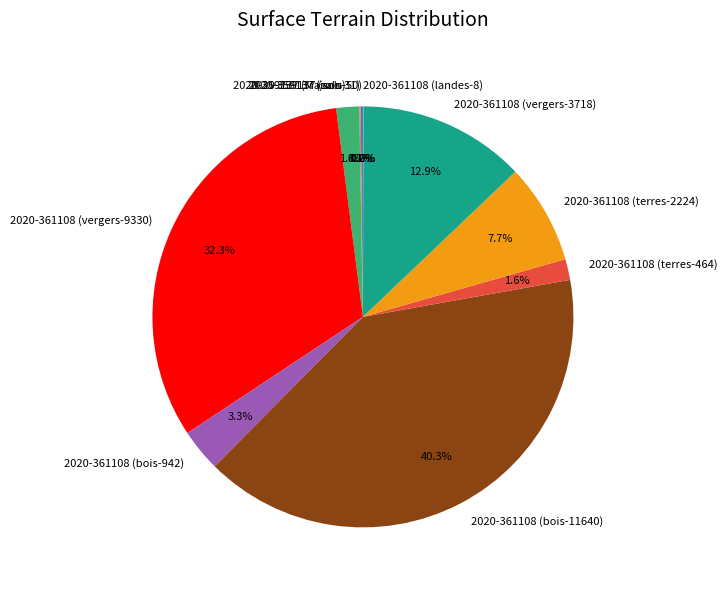

To the nearest percent, what is the average slice percentage?

10%